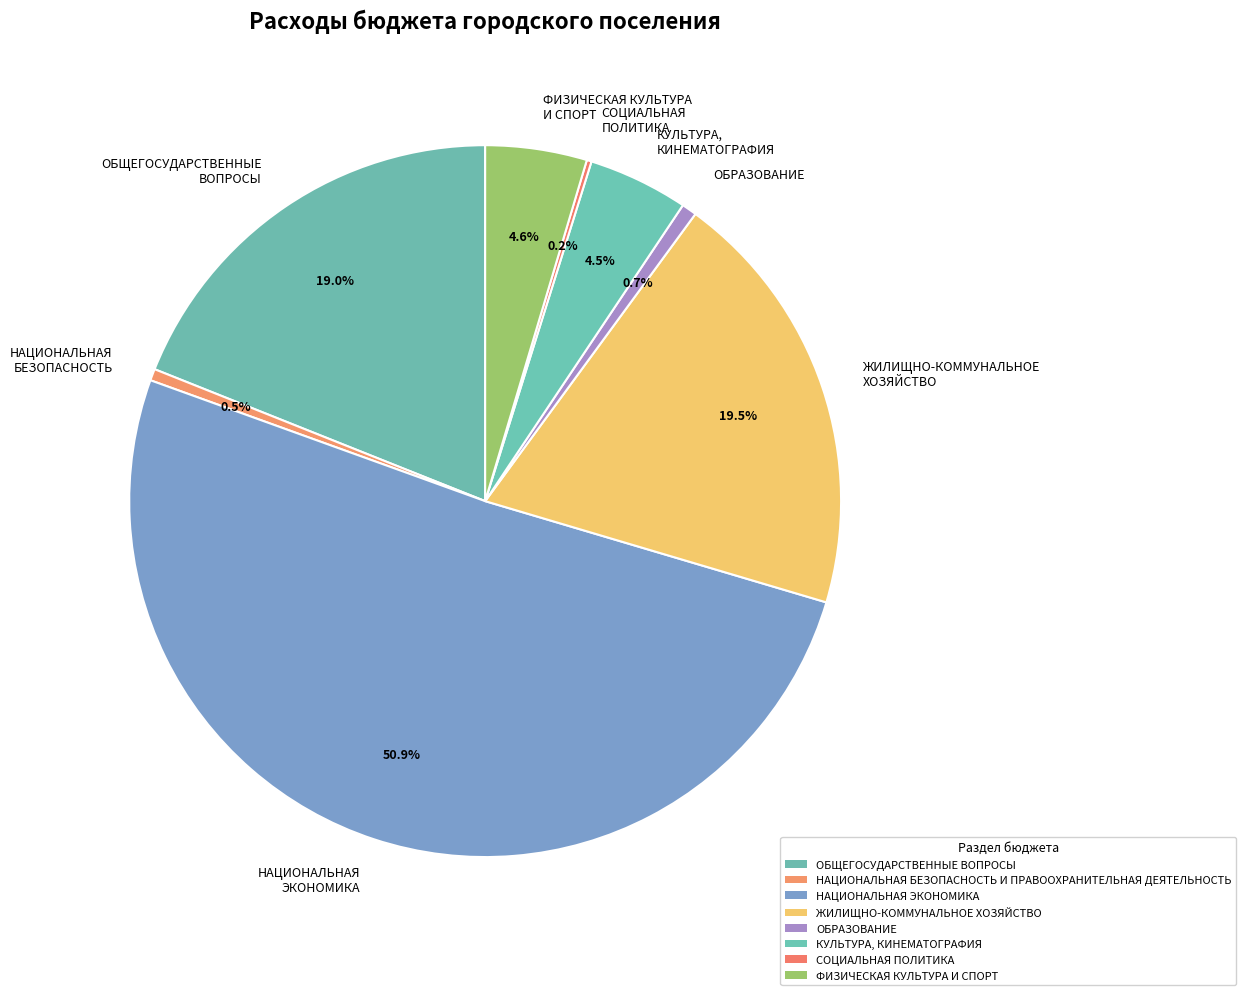

Which category has the biggest portion of the pie?

НАЦИОНАЛЬНАЯ ЭКОНОМИКА